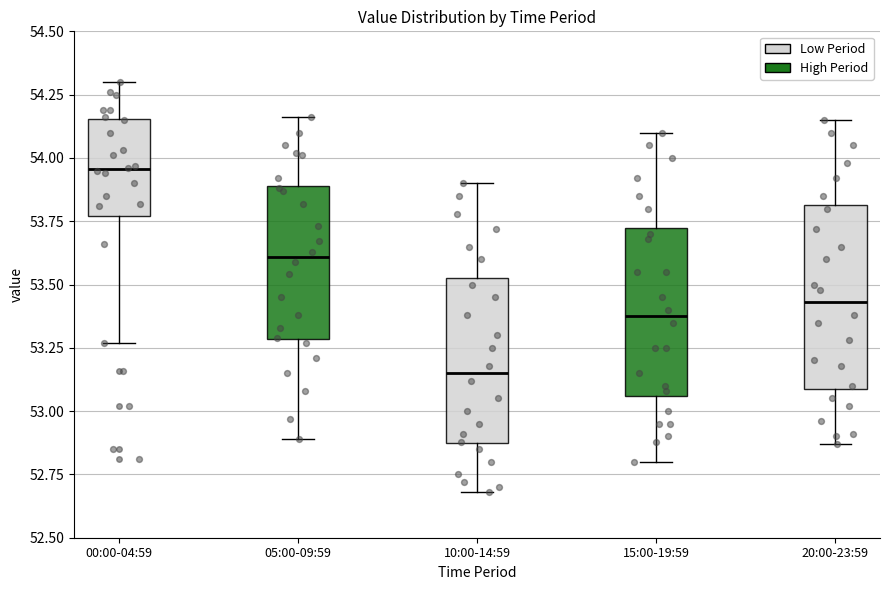

Which box has the highest median line?

00:00-04:59